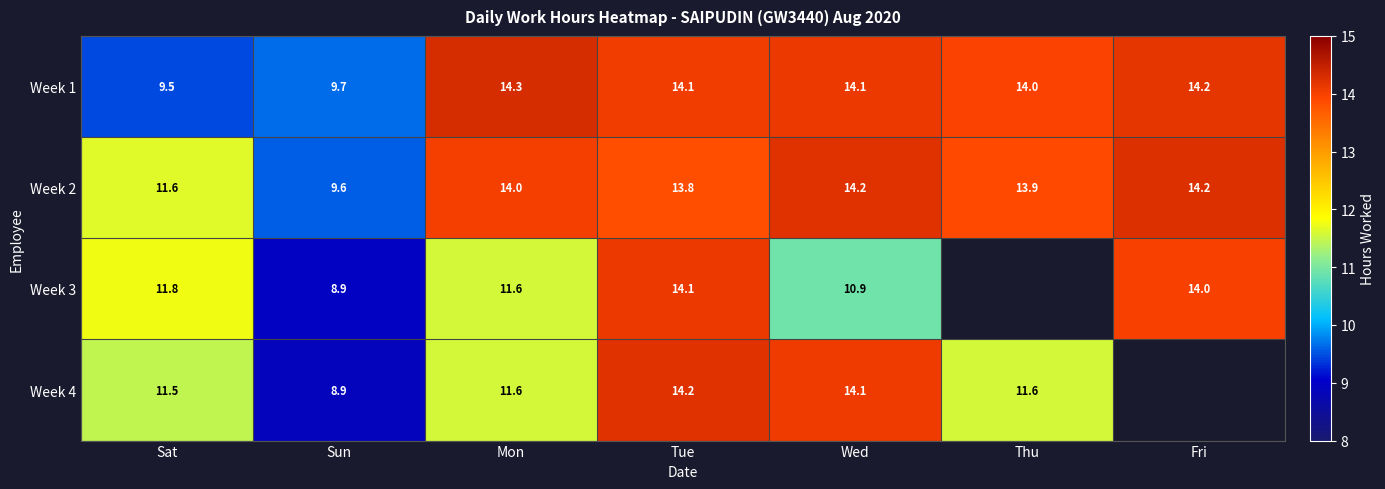

Where does the Week 1 series first go above 14?

Mon